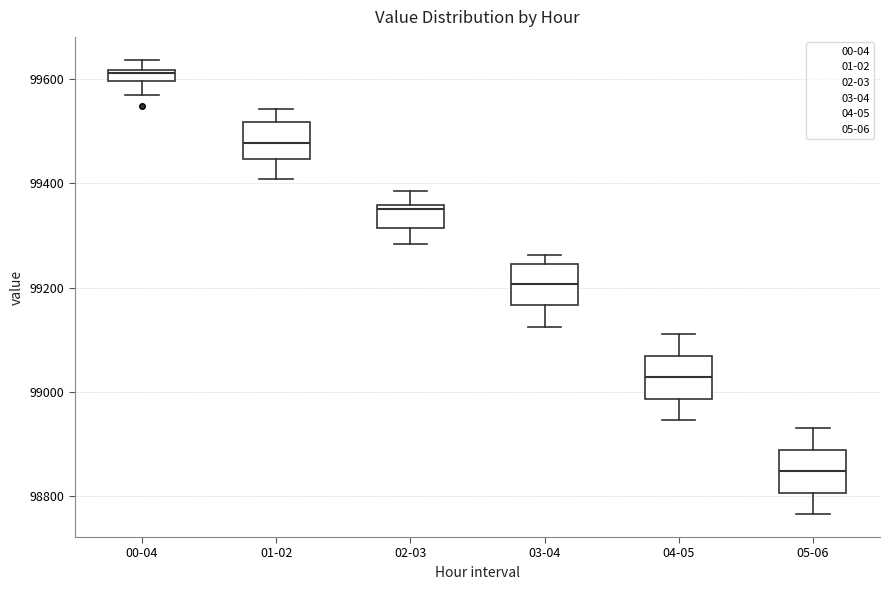

Which box's median line is the highest?

00-04